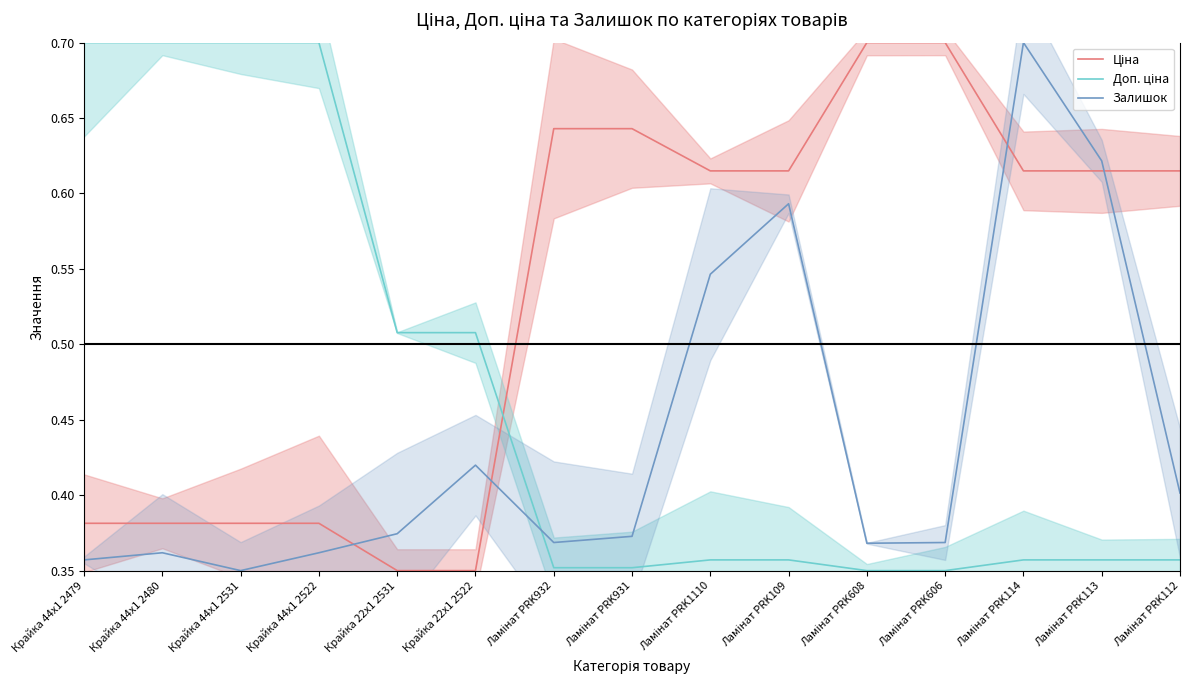

How many intersections are there between Ціна and Доп. ціна?

1